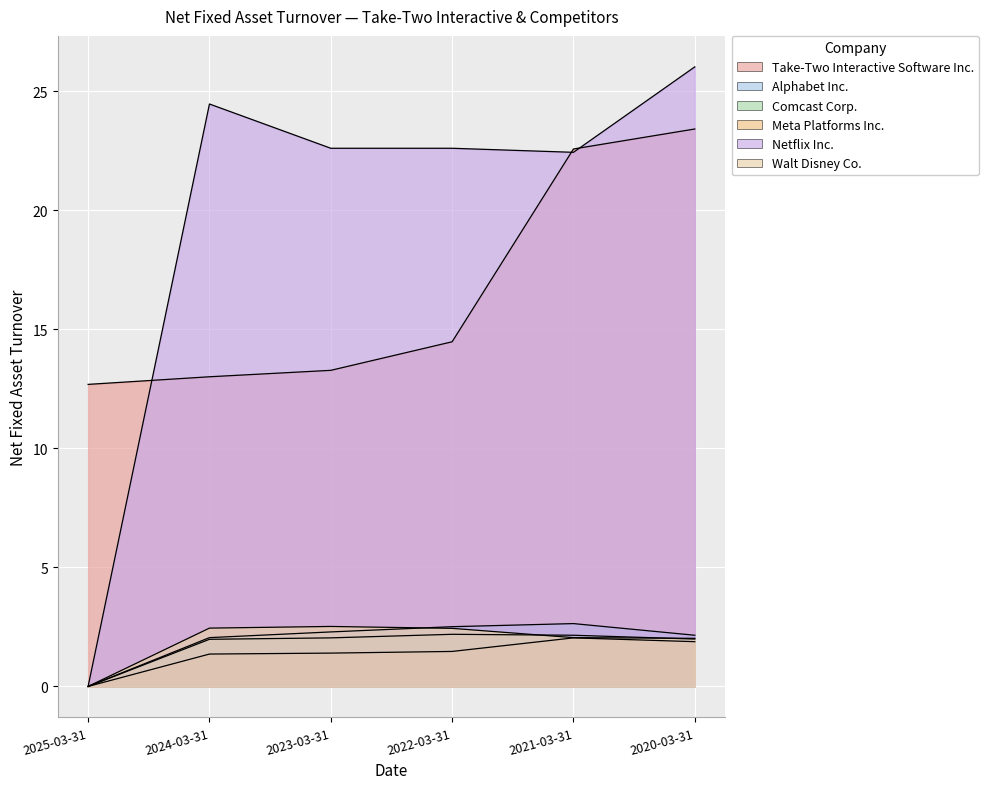

What is the value of the Meta Platforms Inc. point at the 6th from the left?

1.9